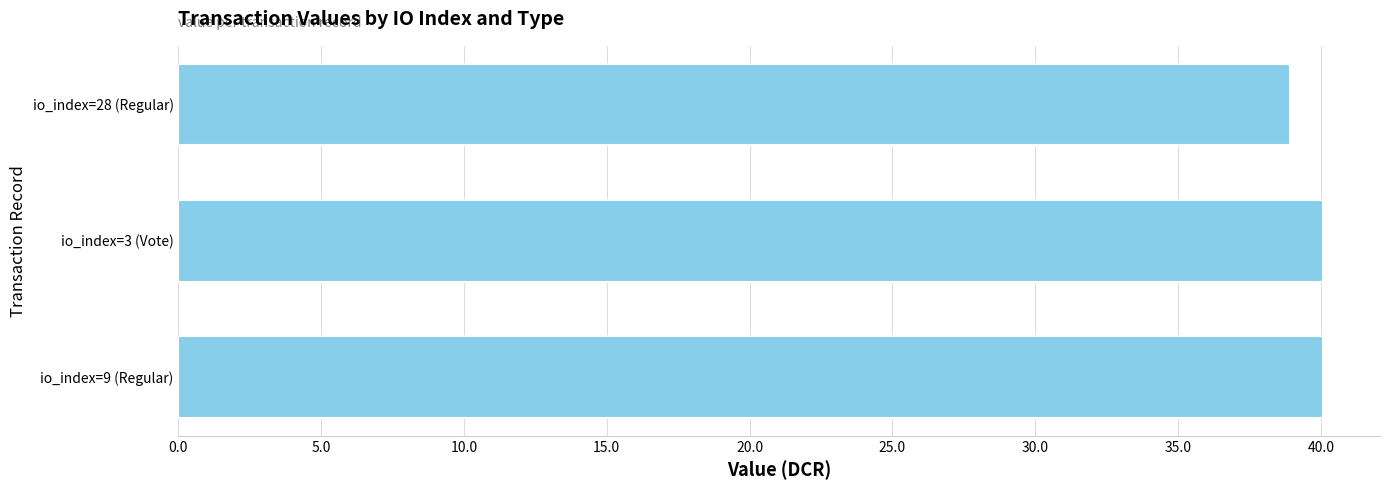

Does the chart contain any negative values?

No